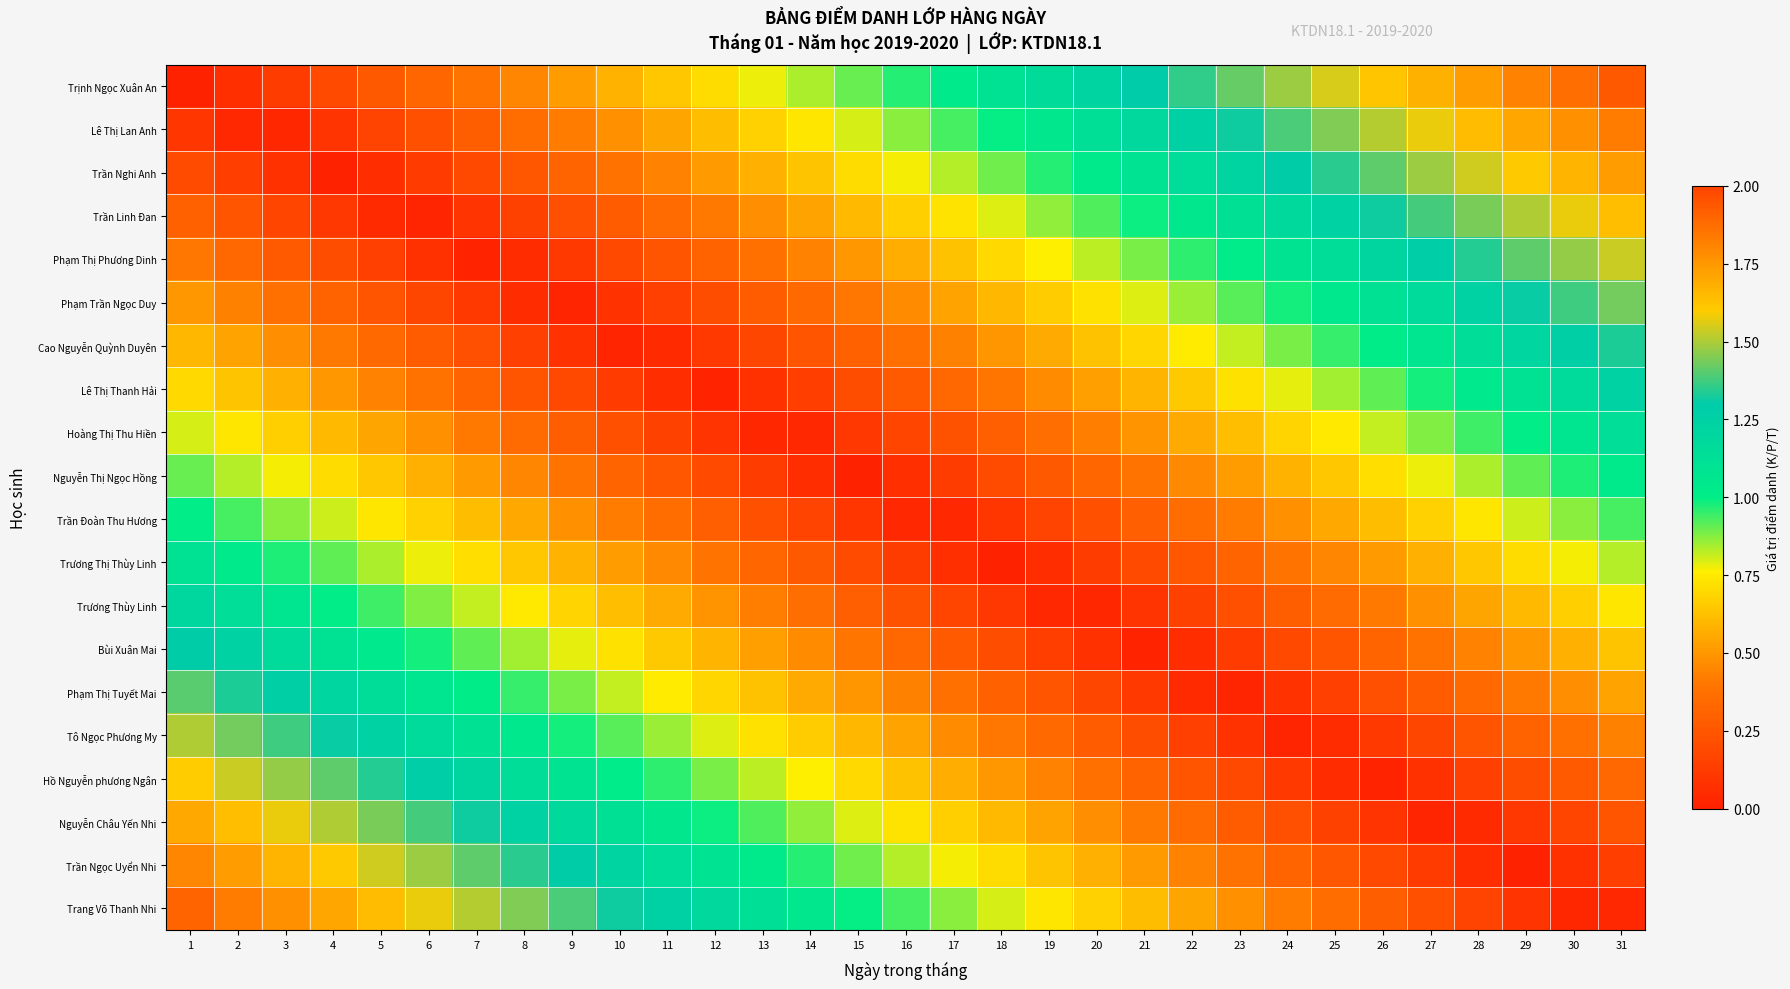

What is the spread (max minus min) of values at 10?

1.3